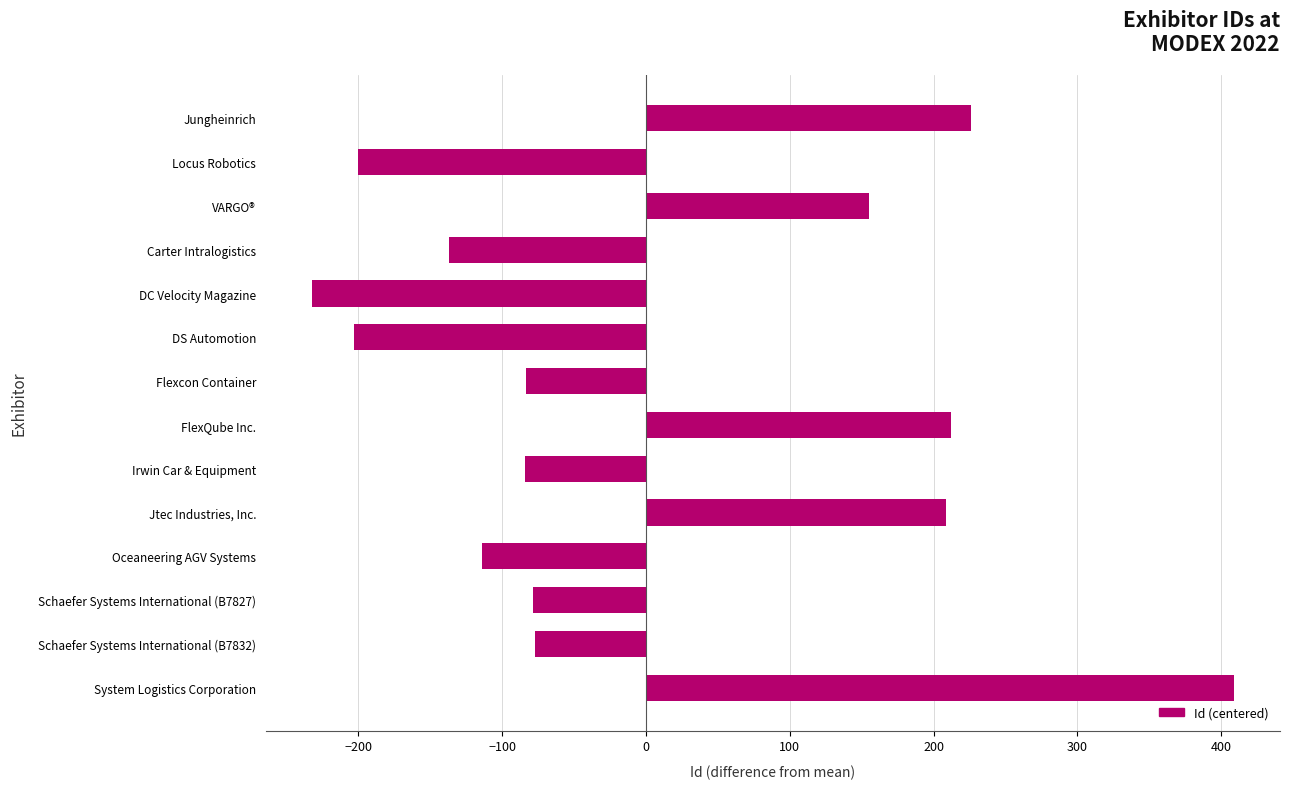

What is the approximate value at Jtec Industries, Inc.?

208.8